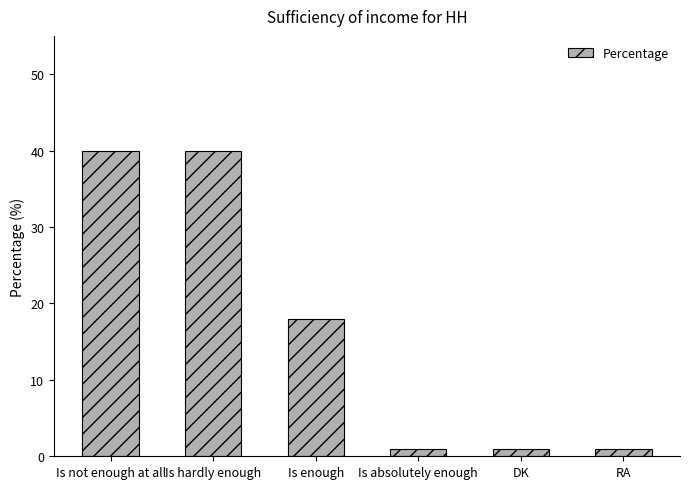

The chart shows a value of 62 at Is hardly enough. True or false?

False